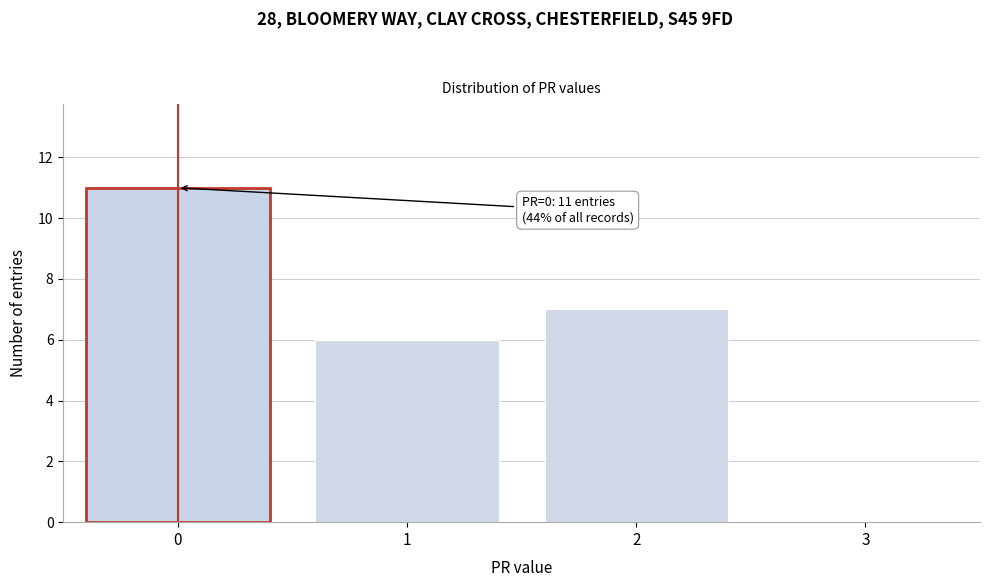

Reading left to right, what are all the values shown in this chart?

0=11	1=6	2=7	3=0